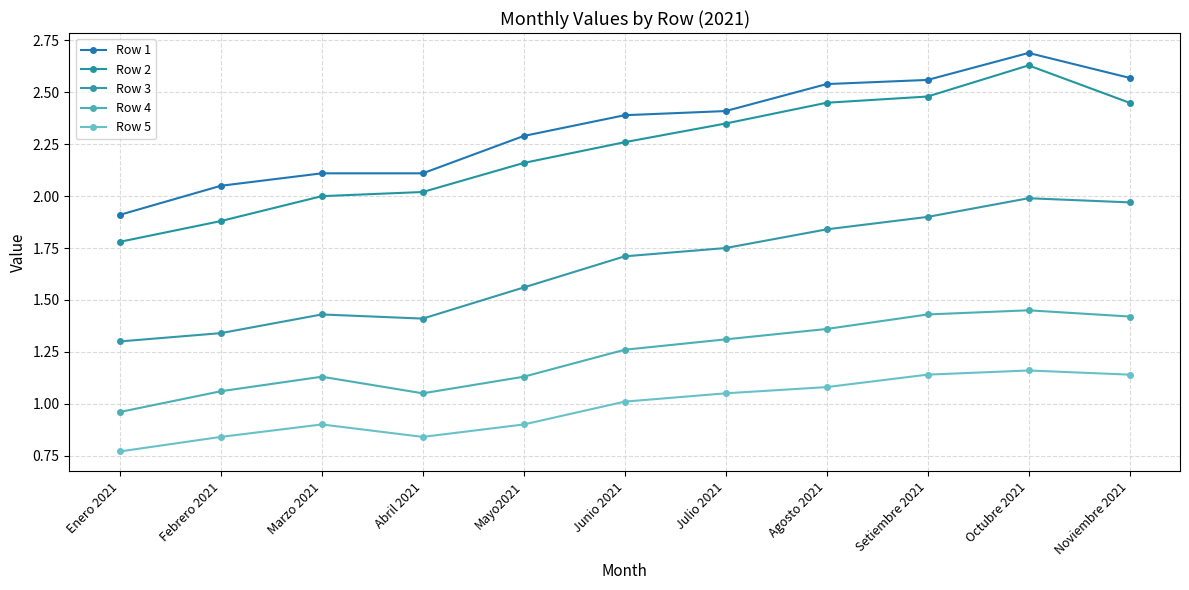

How many interior local valleys does the Row 4 series have?

1